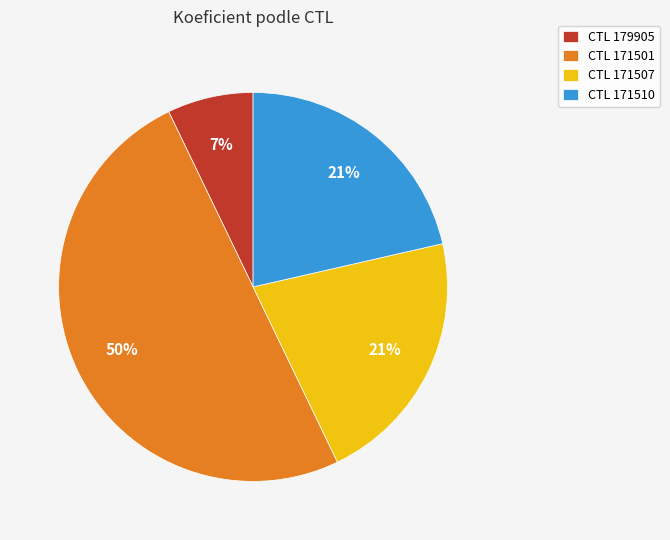

Which category has the smallest portion of the pie?

CTL 179905